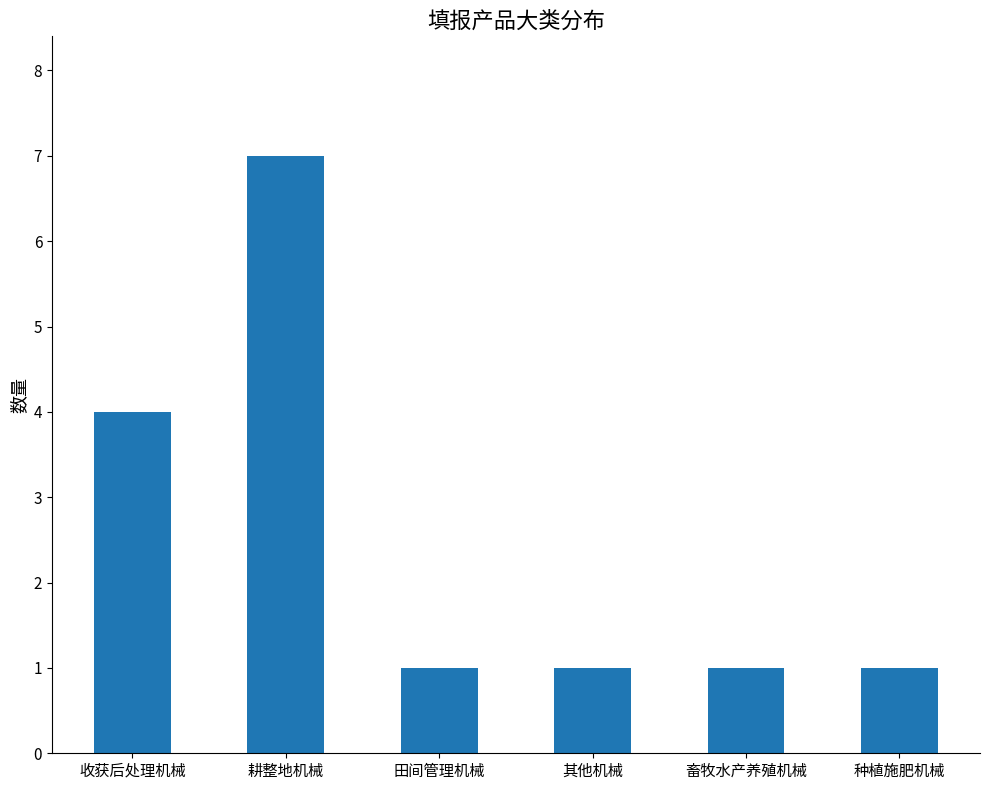

What is the sum of all values?

15